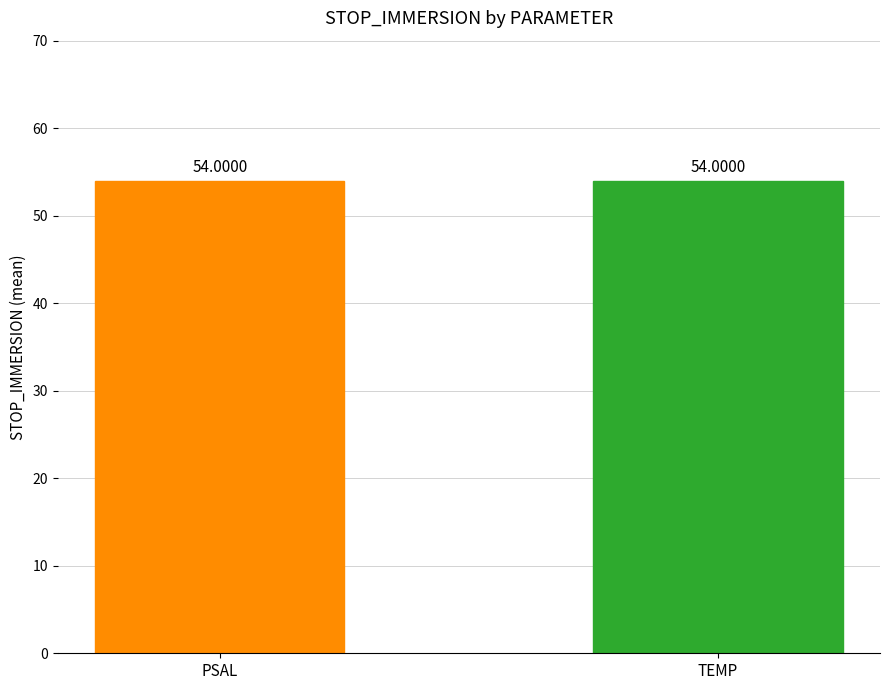

Are the bars horizontal?

No